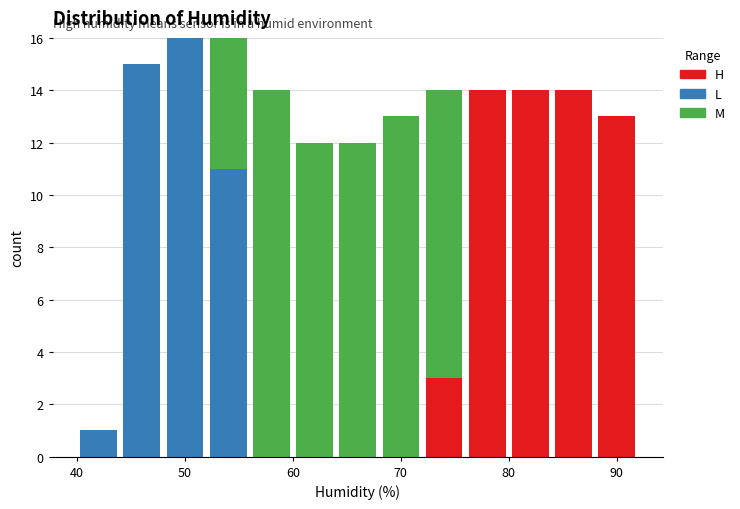

Reading left to right, list every stacked bar in this chart as the range it spans on the x-axis followed by its total height. The values are not printed on the chart, so give them approximately, as read against the axis.

40 to 44: 1
44 to 48: 15
48 to 52: 16
52 to 56: 16
56 to 60: 14
60 to 64: 12
64 to 68: 12
68 to 72: 13
72 to 76: 14
76 to 80: 14
80 to 84: 14
84 to 88: 14
88 to 92: 13